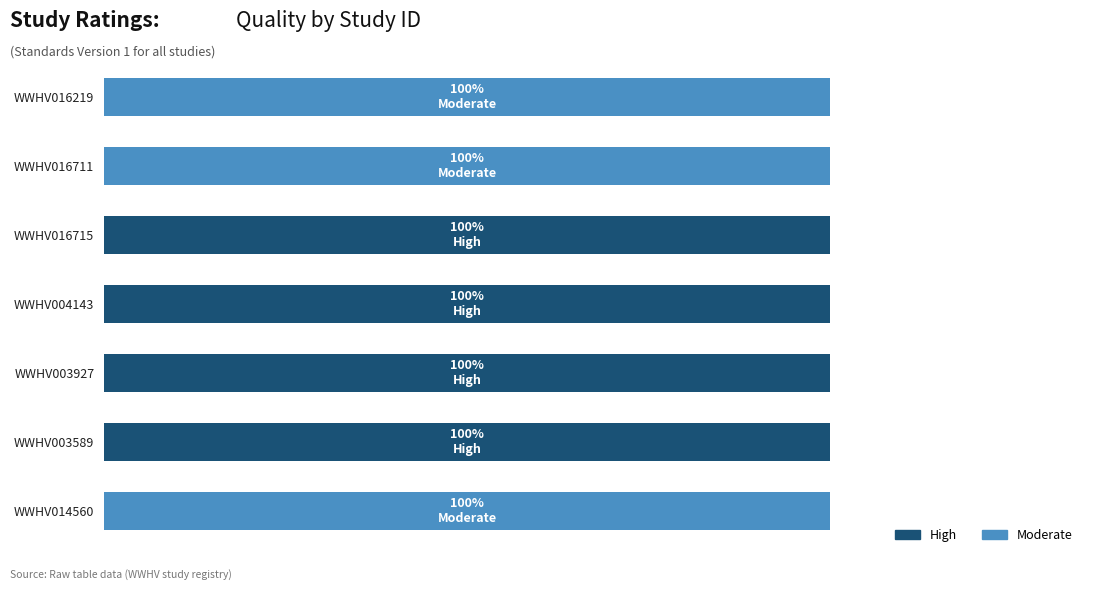

What are all the series names shown in the legend?

High, Moderate